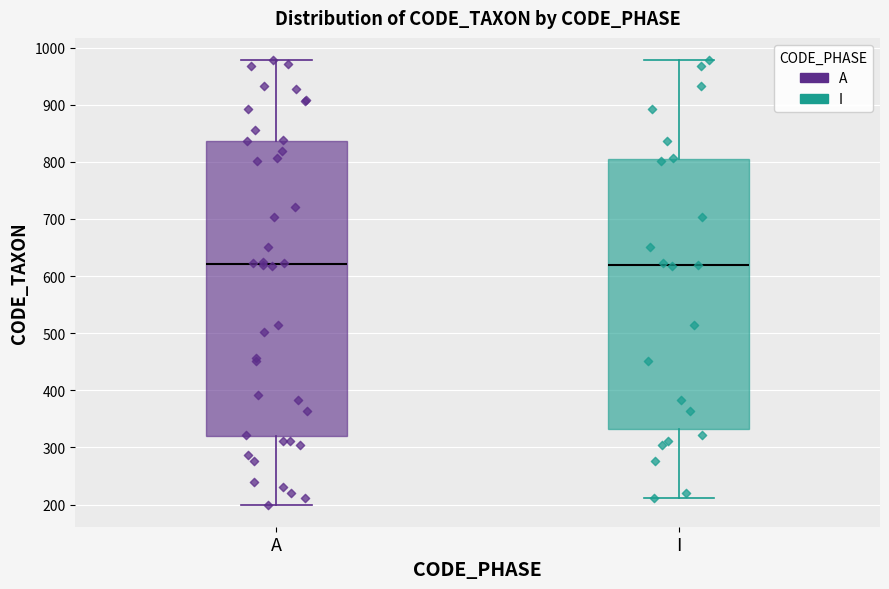

Where does the lower whisker of the box for I end on the y-axis? The values are not printed on the chart, so give them approximately, as read against the axis.

210